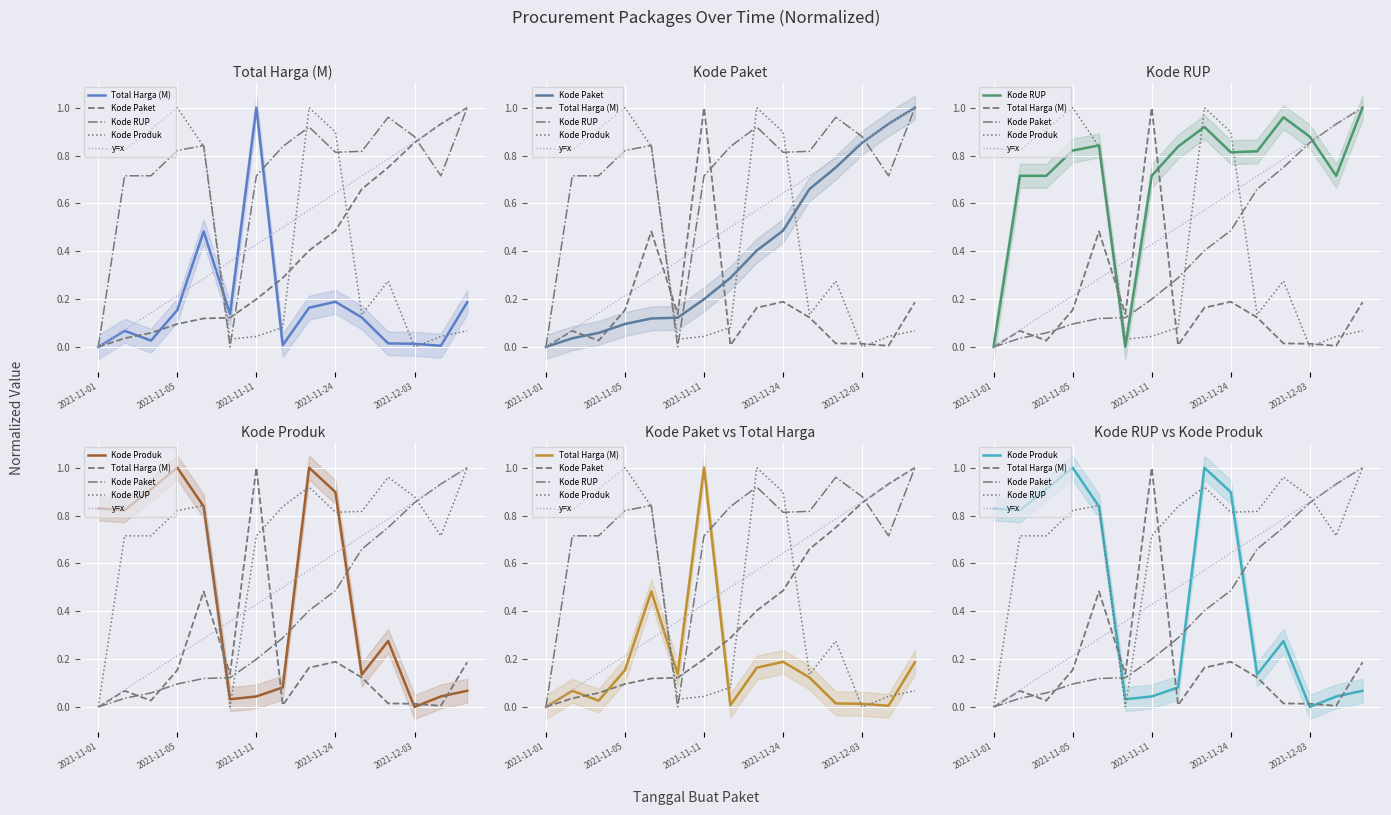

Reading left to right, extract all data points from this chart.

Total Harga (M): 0.0	0.1	0.0	0.2	0.5	0.1	1.0	0.0	0.2	0.2	0.1	0.0	0.0	0.0	0.2
Kode Paket: 0.0	0.0	0.1	0.1	0.1	0.1	0.2	0.3	0.4	0.5	0.7	0.8	0.9	0.9	1.0
Kode RUP: 0.0	0.7	0.7	0.8	0.8	0.0	0.7	0.8	0.9	0.8	0.8	1.0	0.9	0.7	1.0
Kode Produk: 0.8	0.8	0.9	1.0	0.8	0.0	0.0	0.1	1.0	0.9	0.1	0.3	0.0	0.0	0.1
y=x: 0.0	0.1	0.1	0.2	0.3	0.4	0.4	0.5	0.6	0.6	0.7	0.8	0.9	0.9	1.0